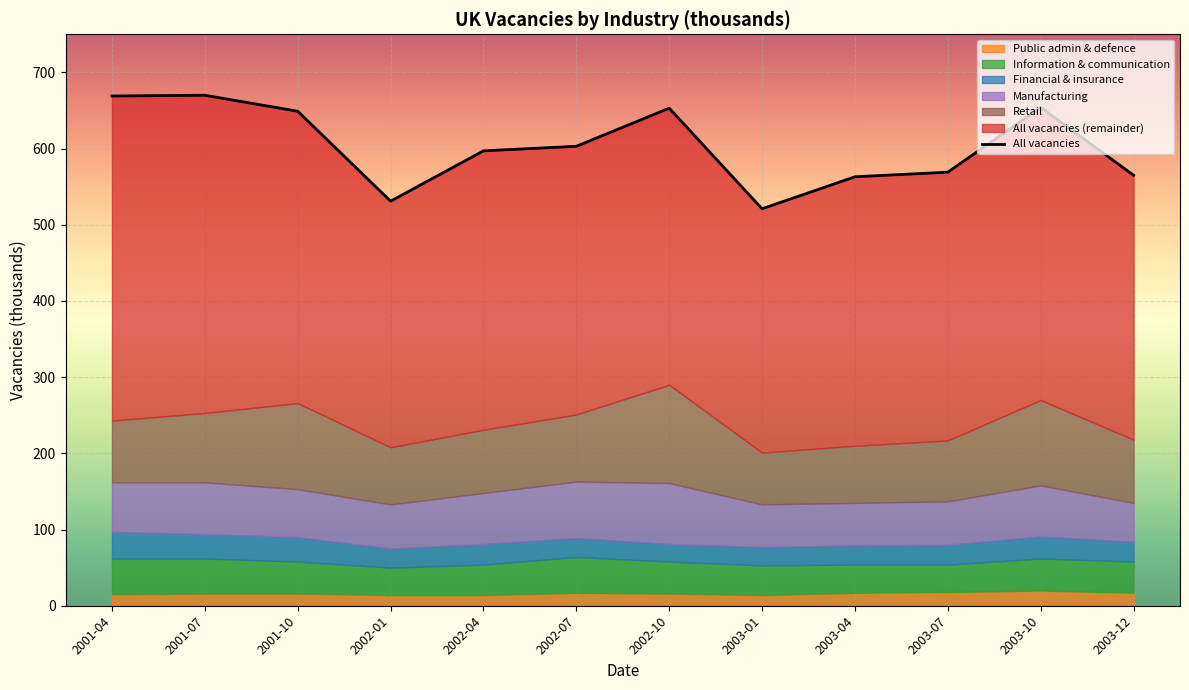

What is the sum of all Financial & insurance values?

329